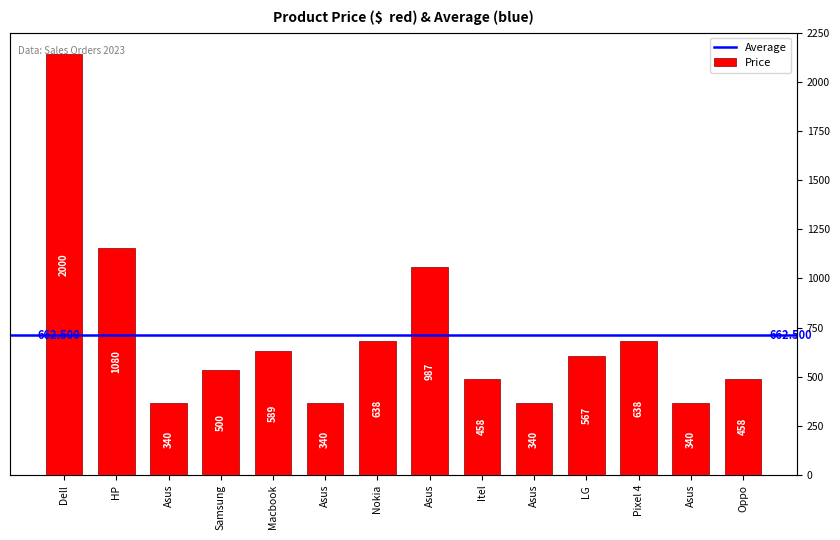

What is the difference between the maximum and second lowest values?

1660